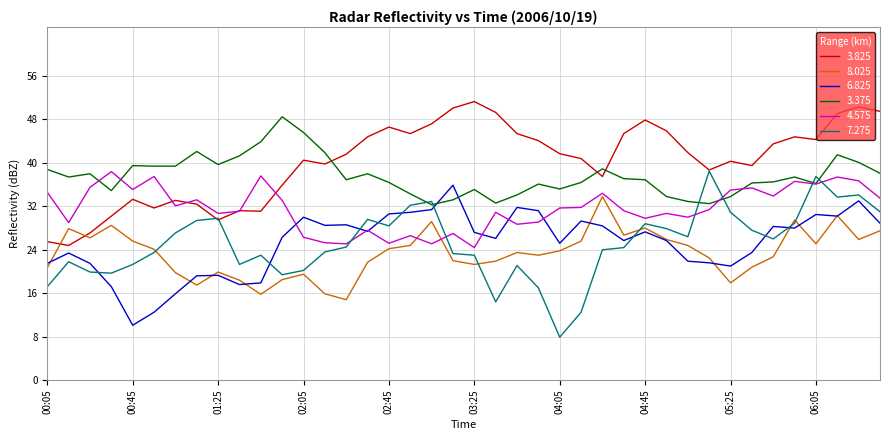

True or false: 3.375 and 3.825 cross at least once.

True